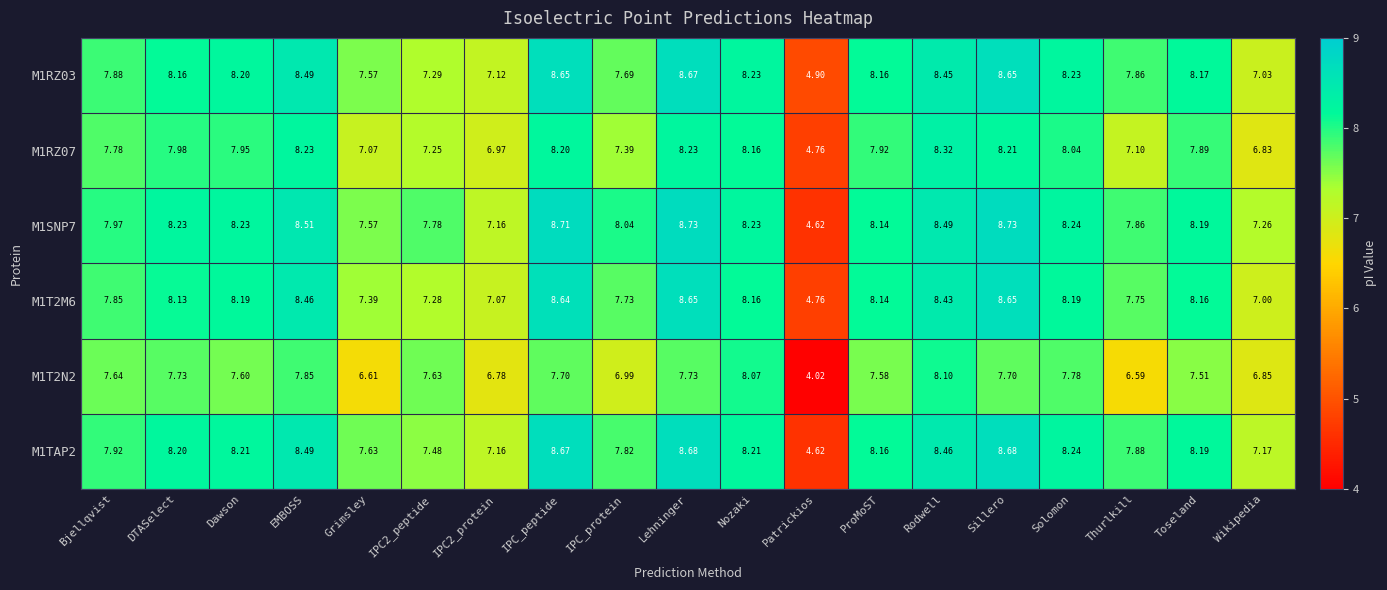

Between IPC_protein and Rodwell, which series saw the biggest shift?

M1T2N2